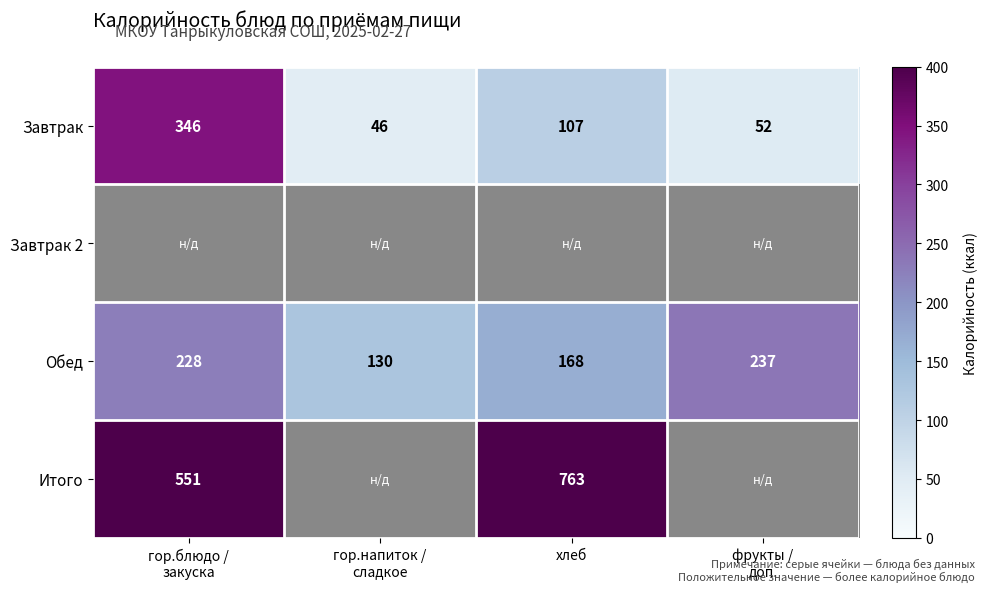

Where is Обед nearest to the value 183?

хлеб